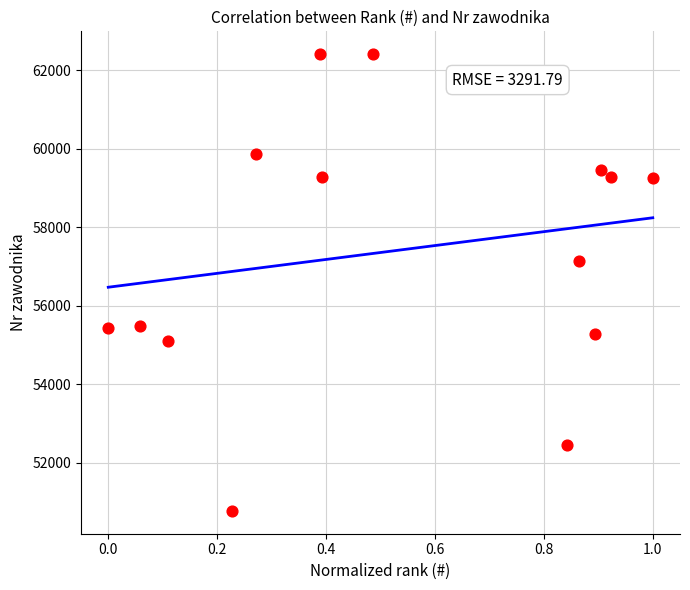

What is the range of Y values (max minus min)?

11644